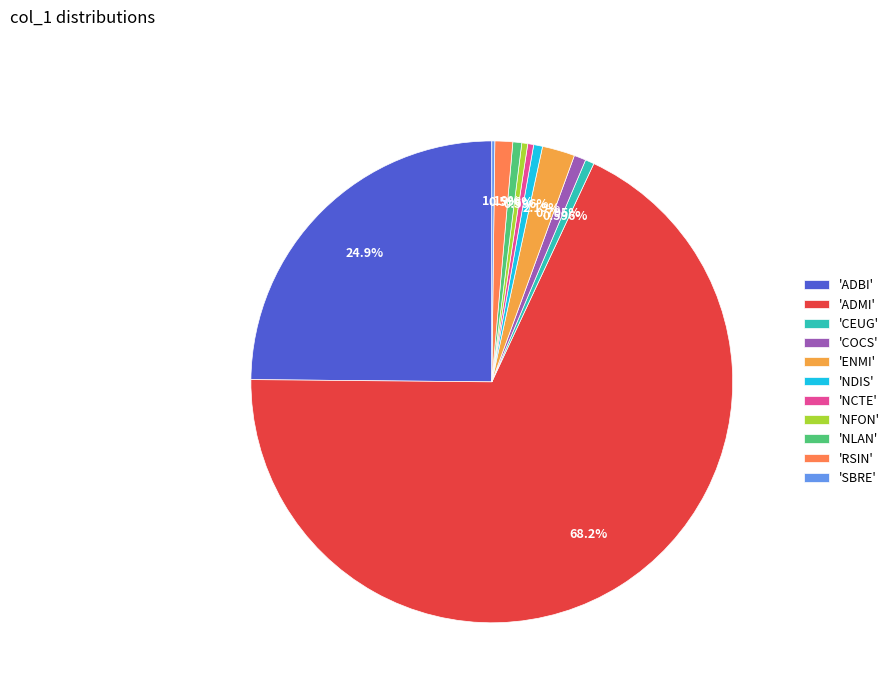

Which has a higher value, 'RSIN' or 'NFON'?

'RSIN'